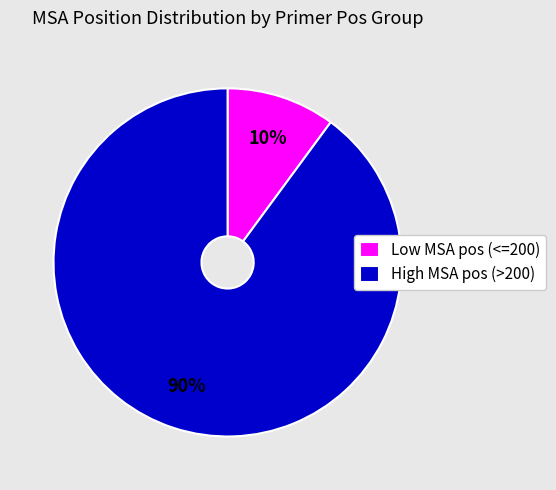

To the nearest percent, what is the difference between the largest and smallest slice percentages?

80%